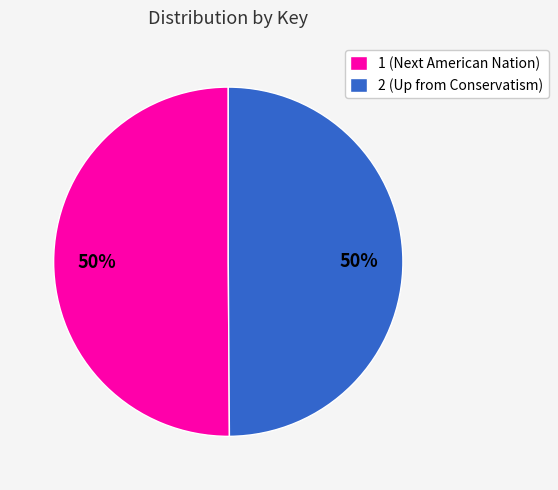

Count the number of slices in the pie.

2